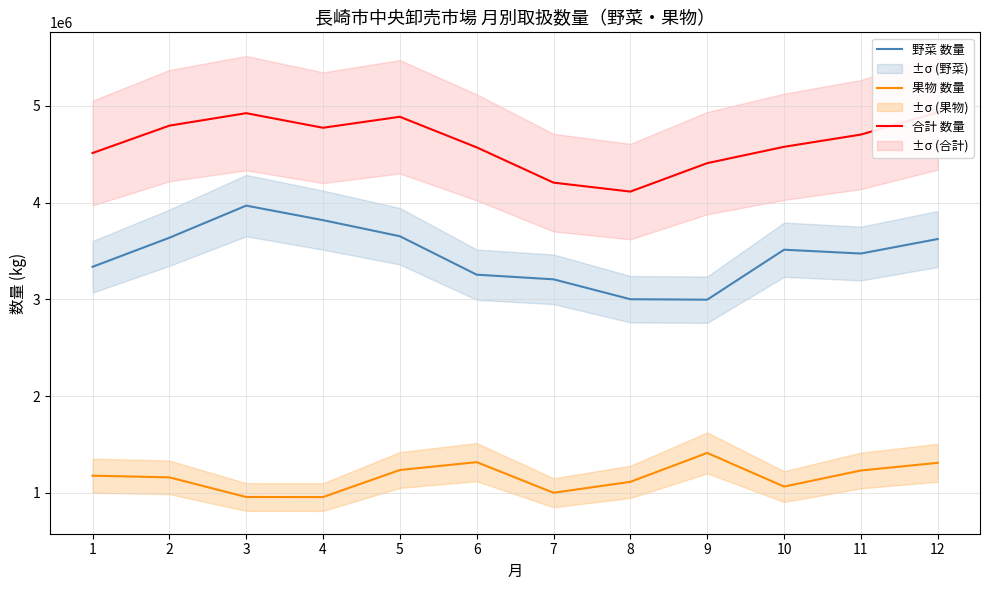

Which has a higher value, 3 or 6?

3